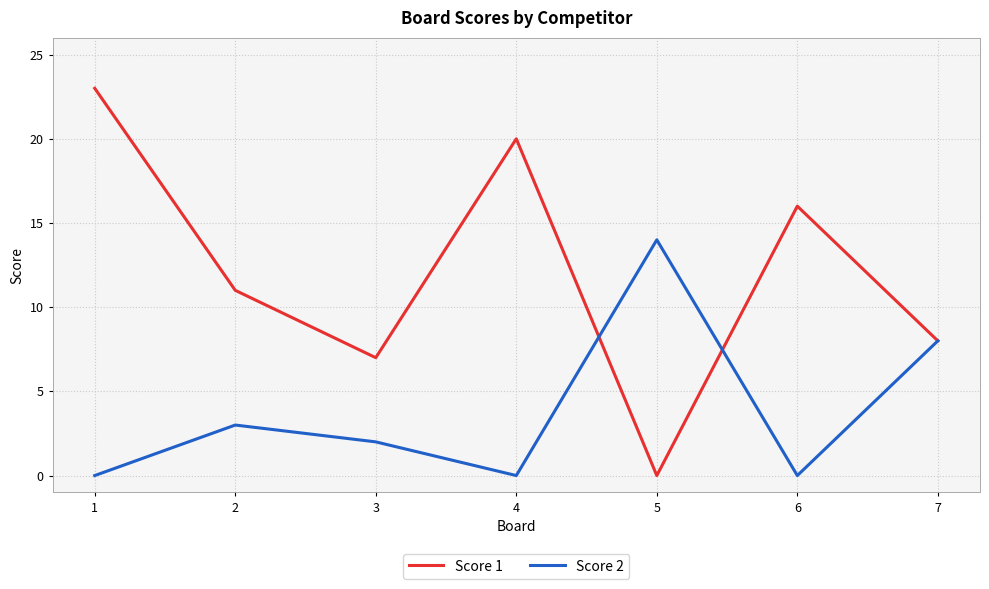

Rank the series at 3 from highest to lowest value.

Score 1, Score 2